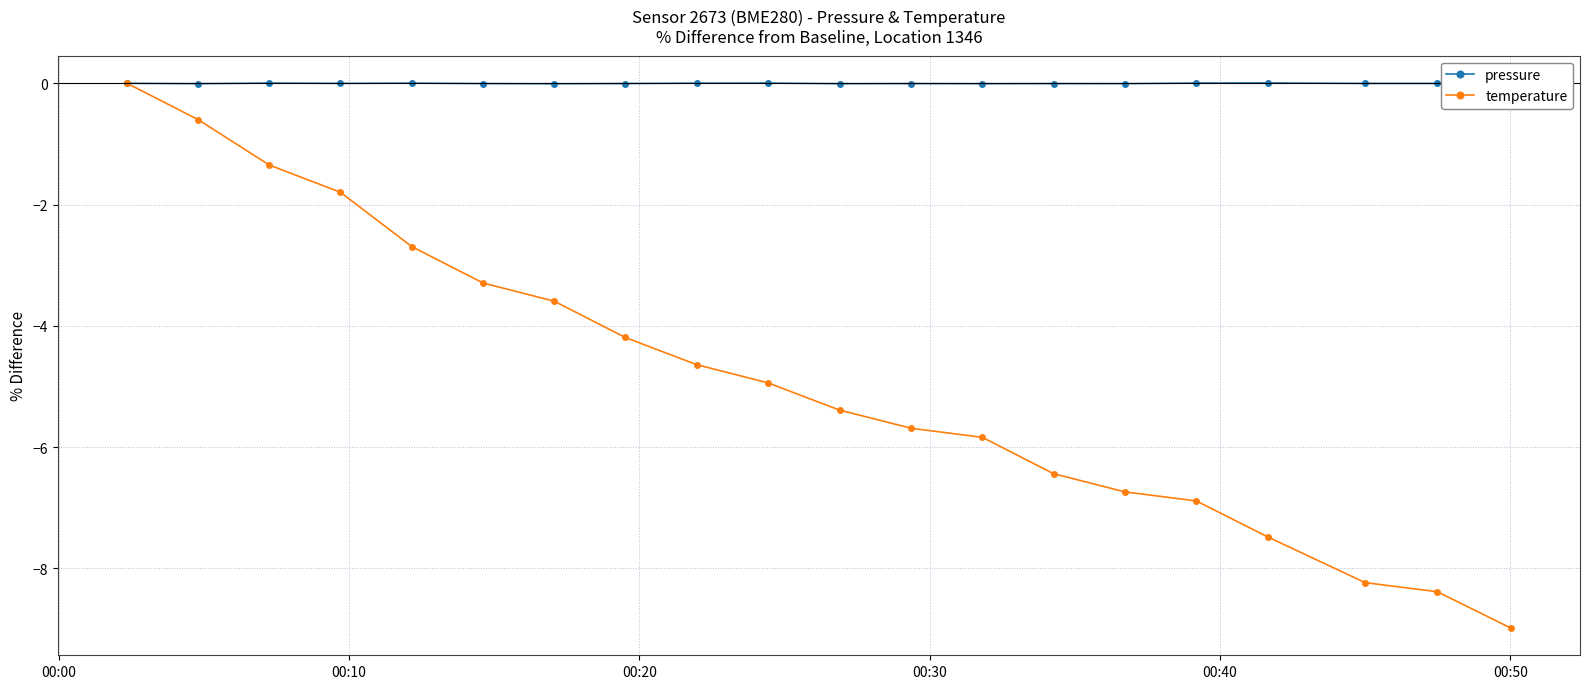

How many positive values does the pressure series have?

7